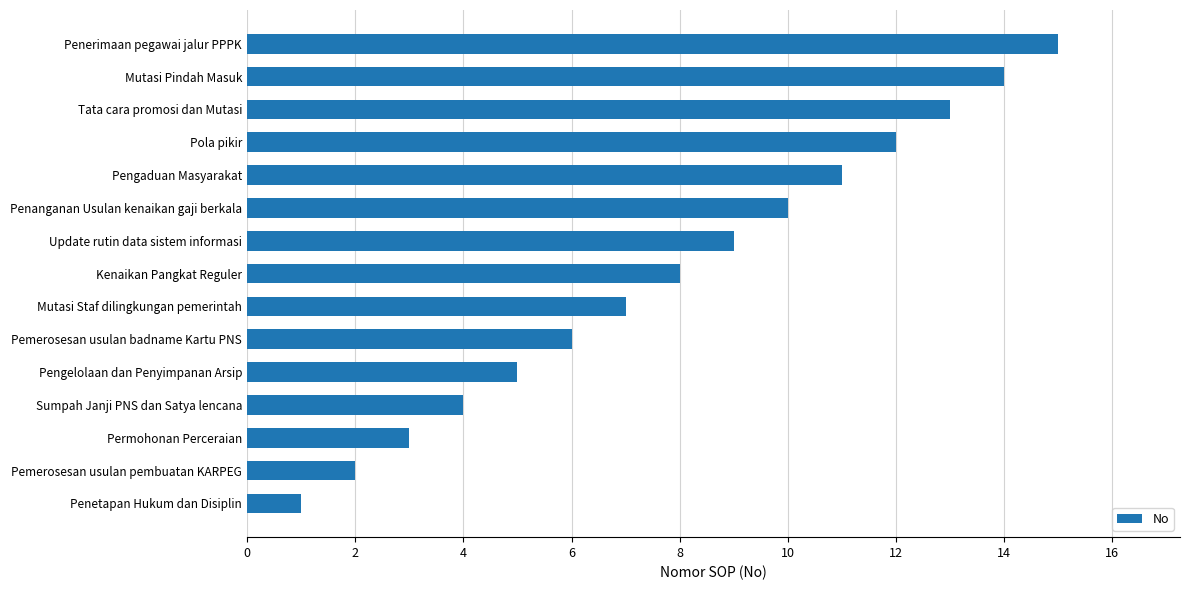

True or false: the data shows 10 at Mutasi Staf dilingkungan pemerintah.

False